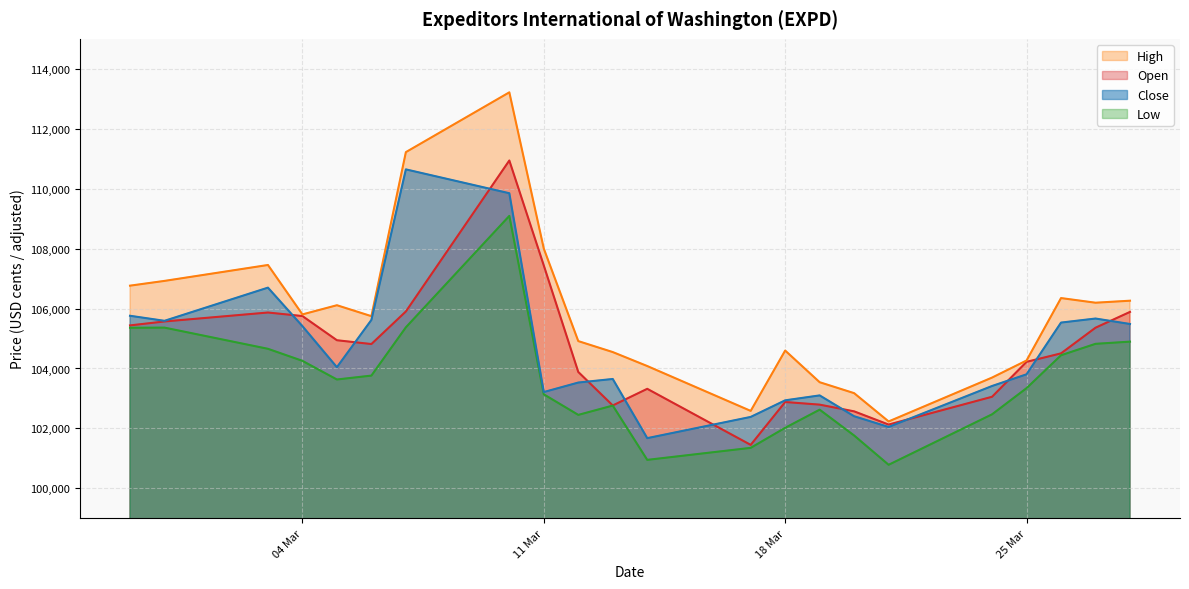

True or false: Low and Close cross at least once.

False